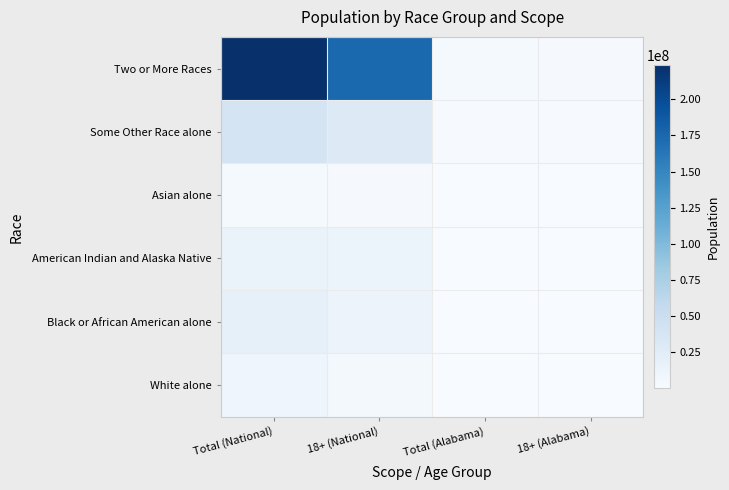

Reading right to left, what are all the values shown in this chart?

Two or More Races: 18+ (Alabama)=2576913	Total (Alabama)=3275394	18+ (National)=175134916	Total (National)=223553265
Some Other Race alone: 18+ (Alabama)=906778	Total (Alabama)=1251311	18+ (National)=28088003	Total (National)=38929319
Asian alone: 18+ (Alabama)=21036	Total (Alabama)=28218	18+ (National)=2043876	Total (National)=2932248
American Indian and Alaska Native: 18+ (Alabama)=40681	Total (Alabama)=53595	18+ (National)=11422616	Total (National)=14674252
Black or African American alone: 18+ (Alabama)=61471	Total (Alabama)=96910	18+ (National)=12651574	Total (National)=19107368
White alone: 18+ (Alabama)=38273	Total (Alabama)=71251	18+ (National)=4840677	Total (National)=9009073